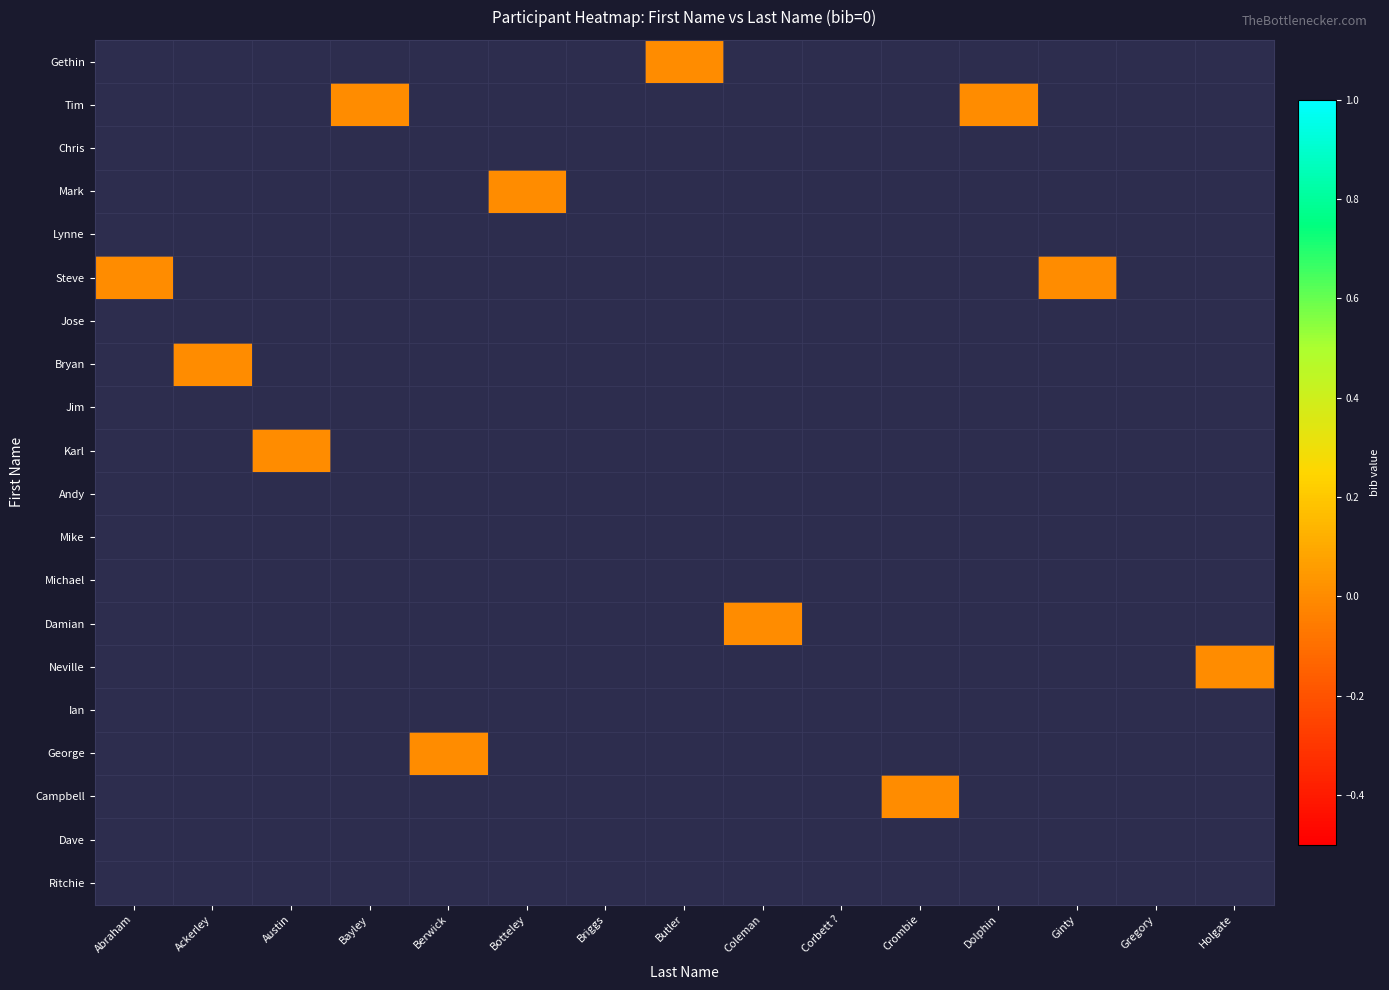

How many series are shown in this chart?

20